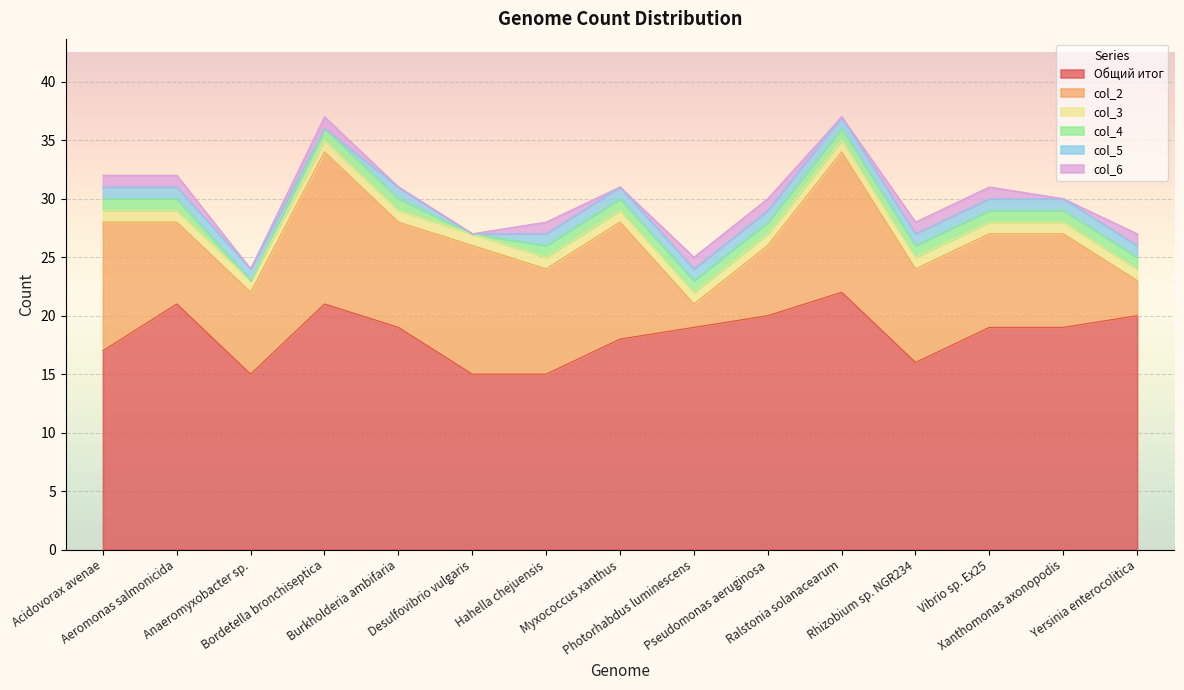

Does the chart display data point markers on the line(s)?

No